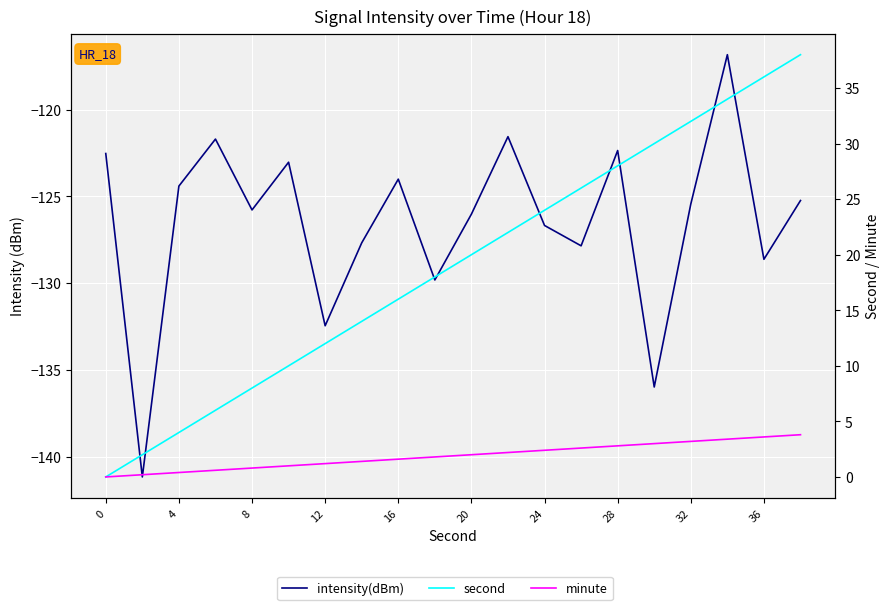

What is the sum of the intensity(dBm) values at 32 and 11?

-245.6